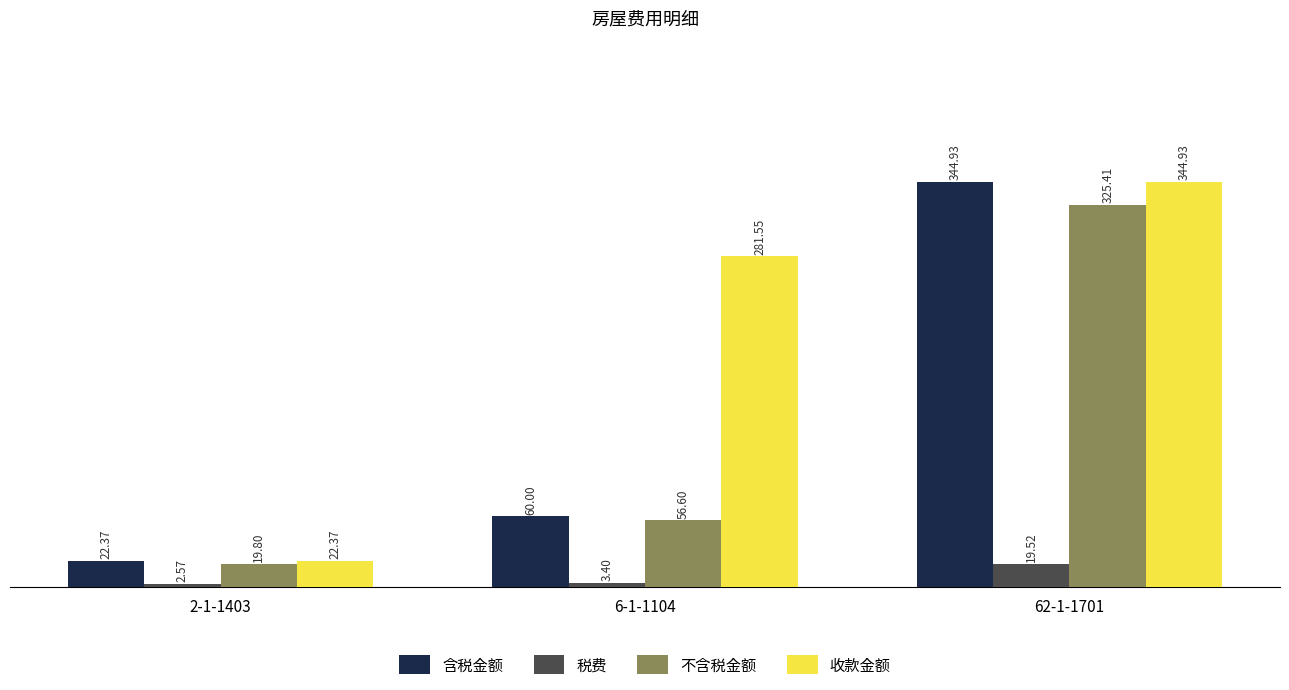

What is the highest value of the 收款金额 series?

344.9